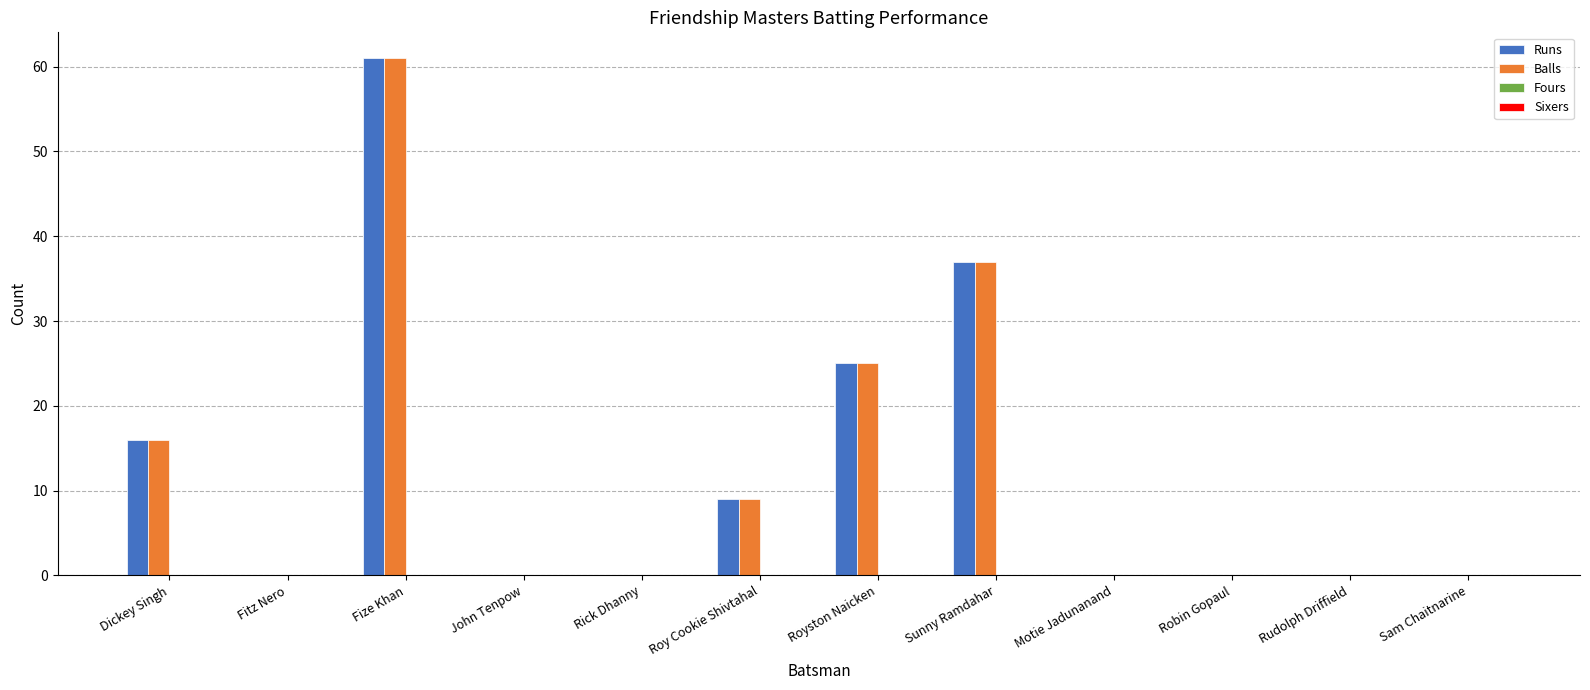

Reading right to left, transcribe all the data shown in this chart.

Runs: Sam Chaitnarine=0	Rudolph Driffield=0	Robin Gopaul=0	Motie Jadunanand=0	Sunny Ramdahar=37	Royston Naicken=25	Roy Cookie Shivtahal=9	Rick Dhanny=0	John Tenpow=0	Fize Khan=61	Fitz Nero=0	Dickey Singh=16
Balls: Sam Chaitnarine=0	Rudolph Driffield=0	Robin Gopaul=0	Motie Jadunanand=0	Sunny Ramdahar=37	Royston Naicken=25	Roy Cookie Shivtahal=9	Rick Dhanny=0	John Tenpow=0	Fize Khan=61	Fitz Nero=0	Dickey Singh=16